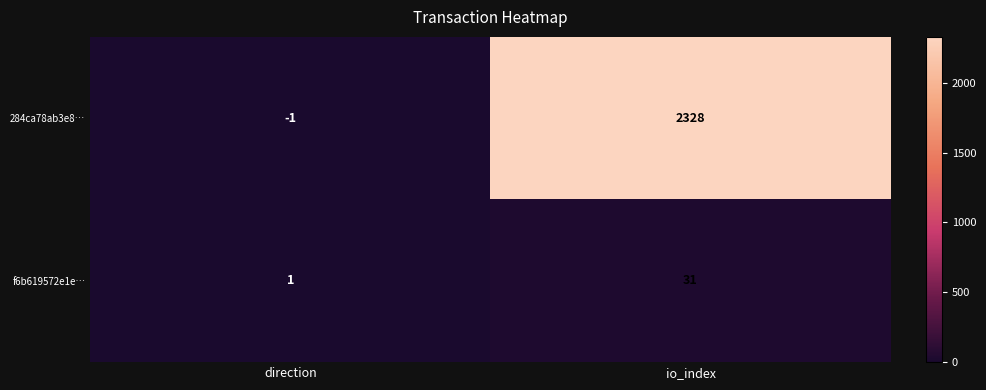

Reading left to right, extract all data points from this chart.

284ca78ab3e8…: -1	2328
f6b619572e1e…: 1	31